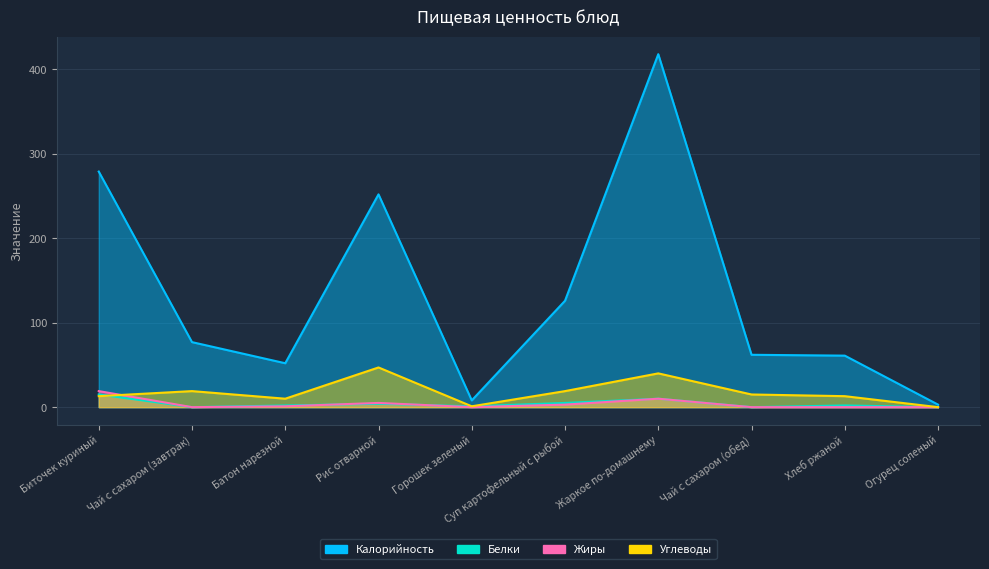

What is the average value of the Углеводы series?

18